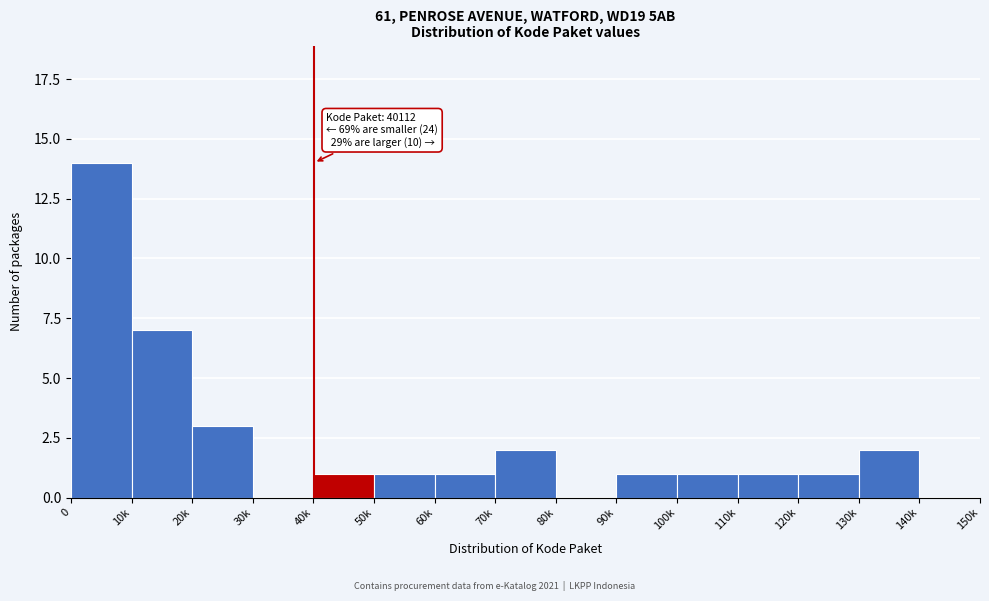

Reading right to left, transcribe all the data shown in this chart.

140k=0	130k=2	120k=1	110k=1	100k=1	90k=1	80k=0	70k=2	60k=1	50k=1	40k=1	30k=0	20k=3	10k=7	0=14